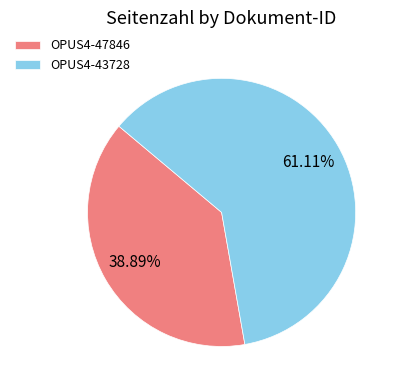

Does any single category account for the majority?

Yes